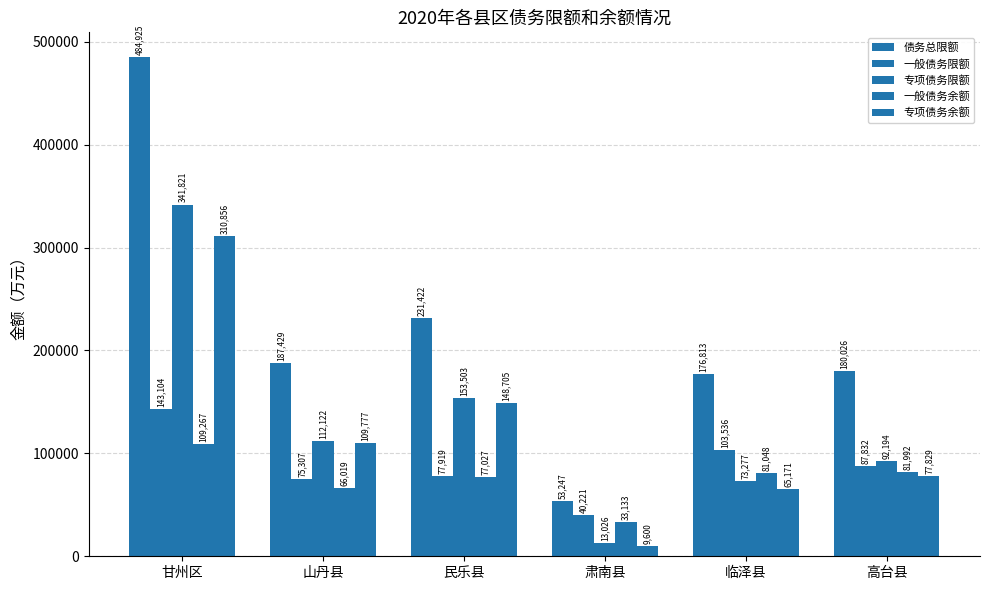

How many categories are shown in the chart?

6